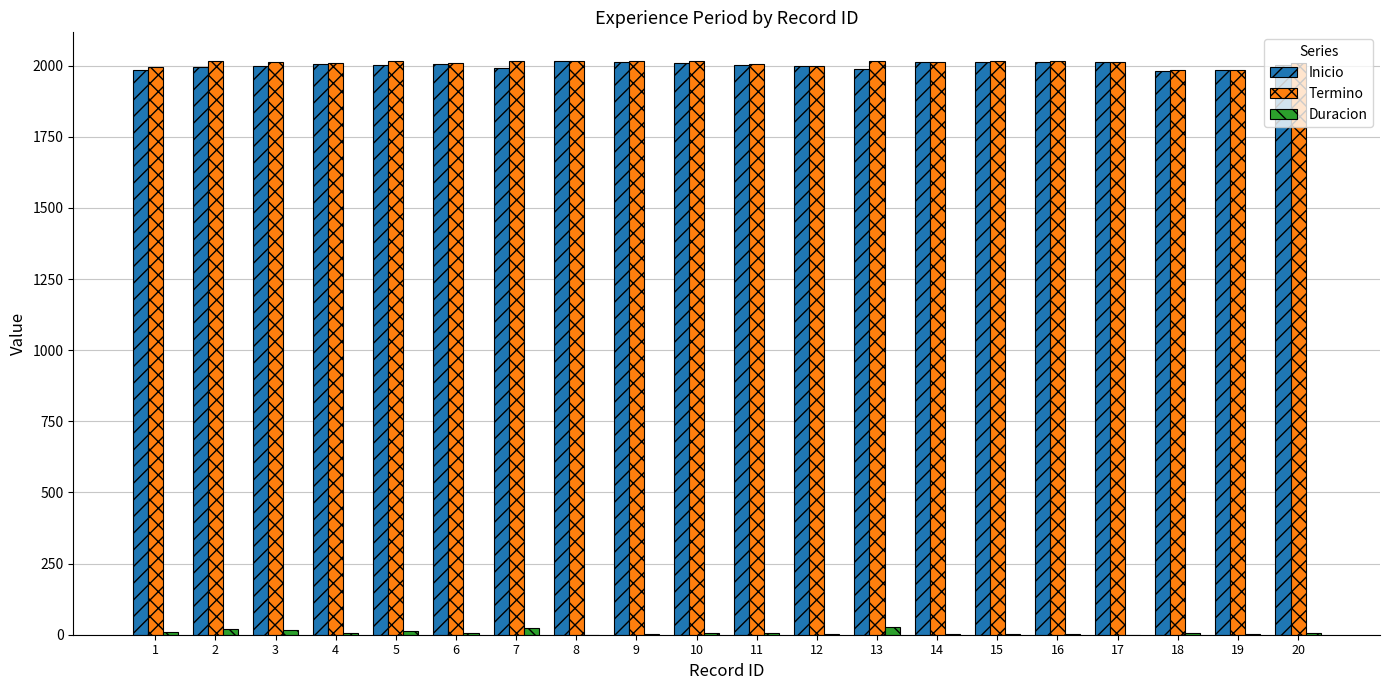

The value of Inicio at 18 is 3490. True or false?

False